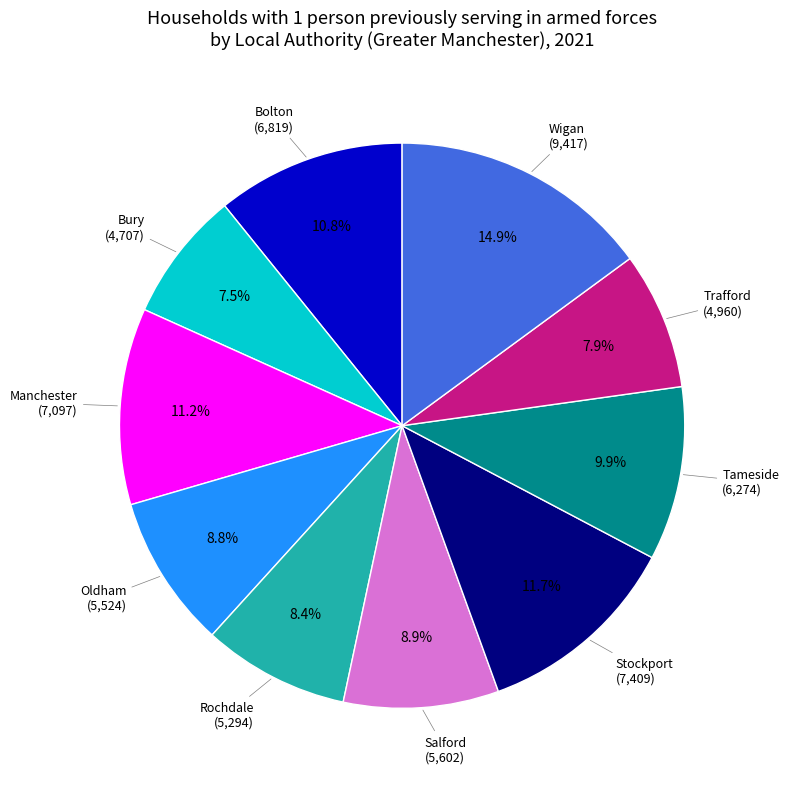

Is there a majority slice in this chart?

No